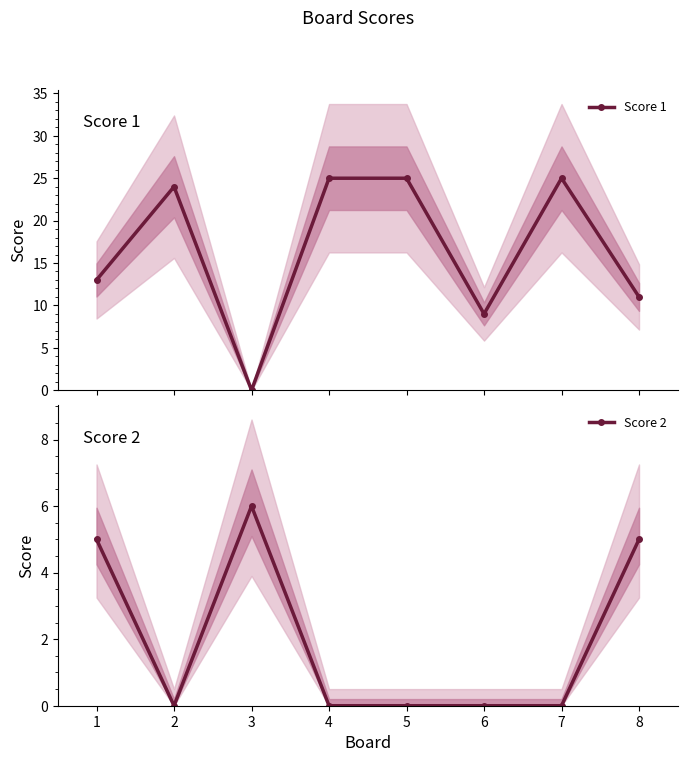

How many values in Score 1 are above zero?

7